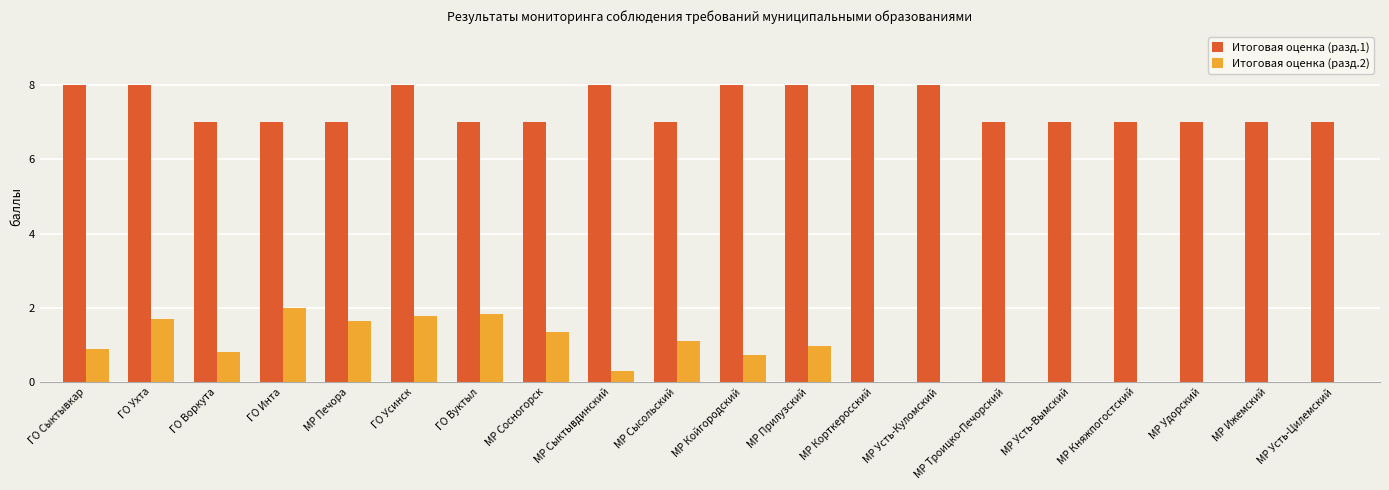

The value of Итоговая оценка (разд.1) at МР Прилузский is 11.3. True or false?

False